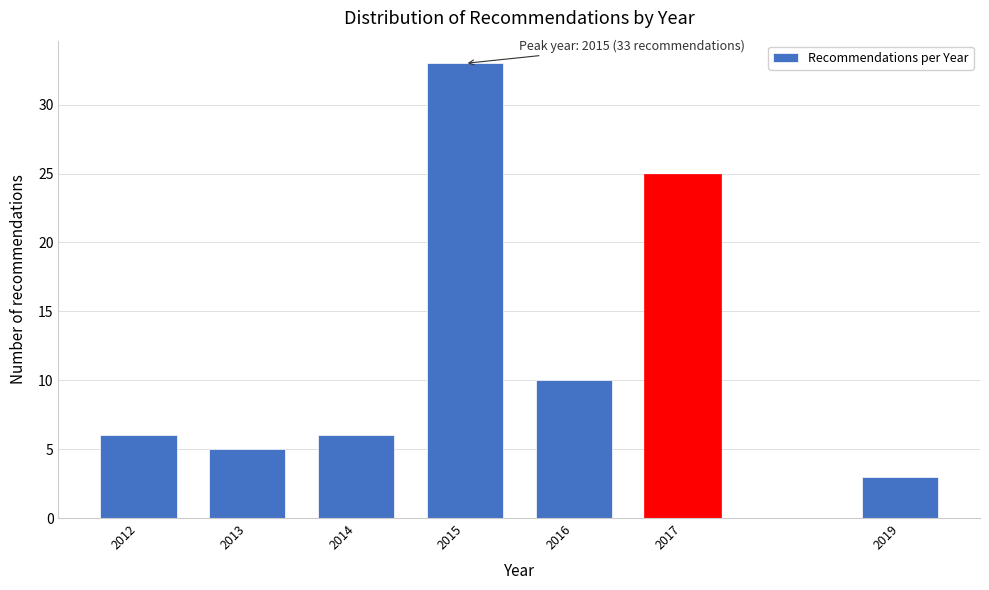

Reading left to right, what are all the values shown in this chart?

2012=6	2013=5	2014=6	2015=33	2016=10	2017=25	2019=3